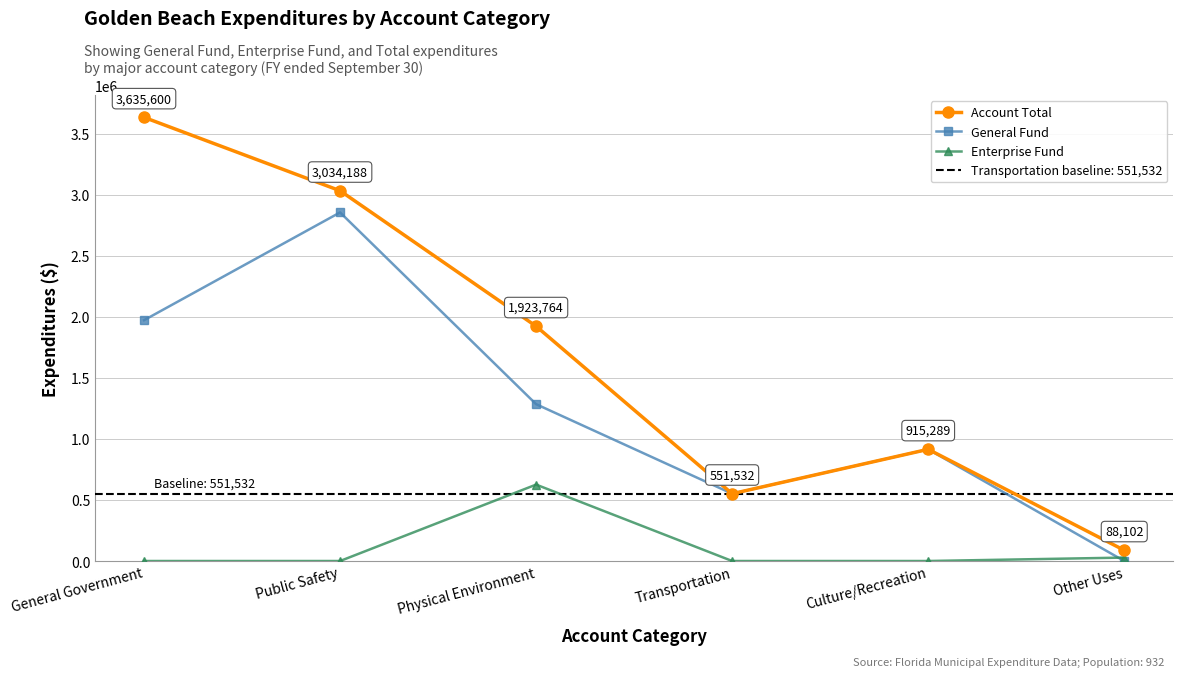

True or false: Account Total and Enterprise Fund cross at least once.

False